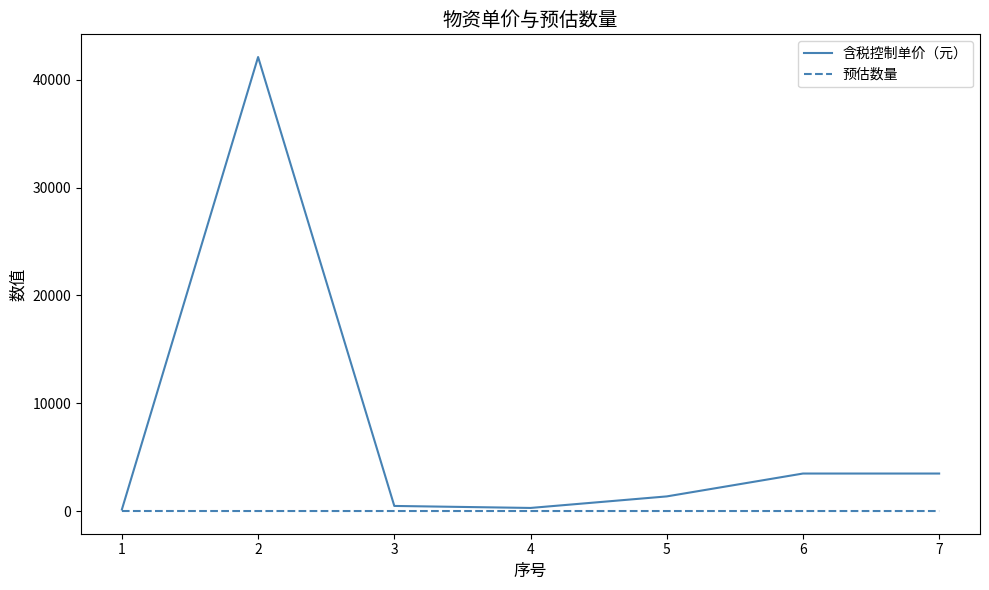

How many lines are shown in the chart?

2